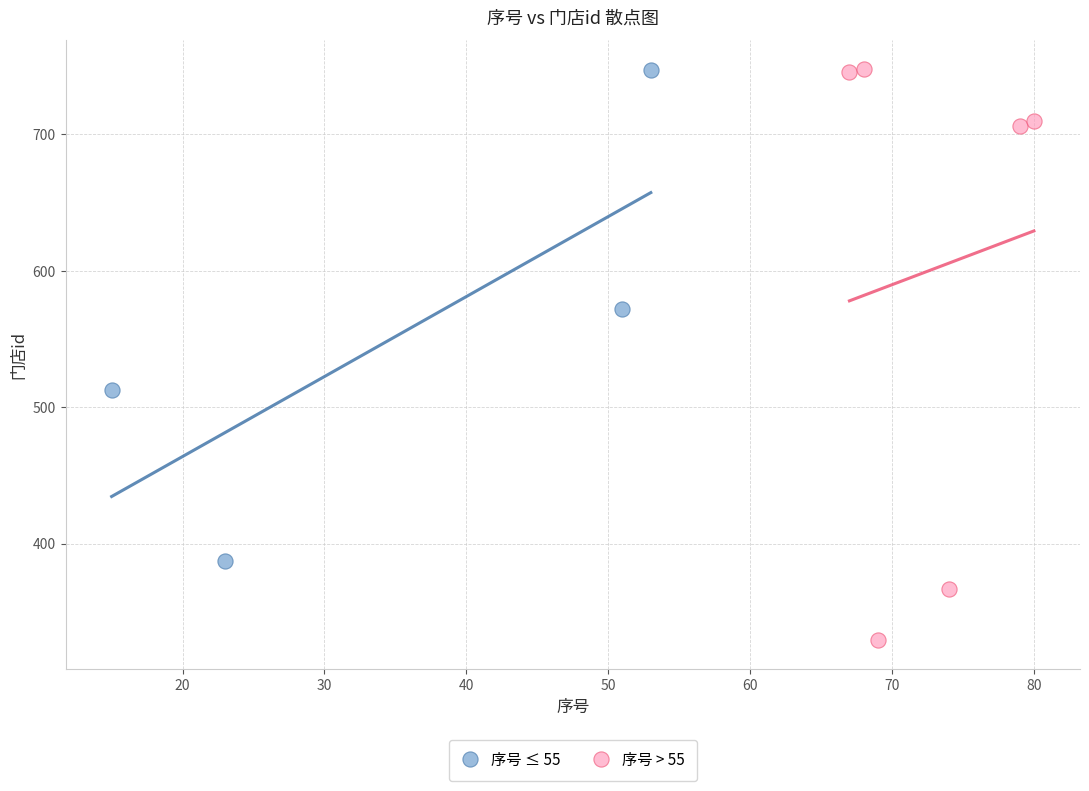

Which series contains the lowest Y value?

序号 > 55